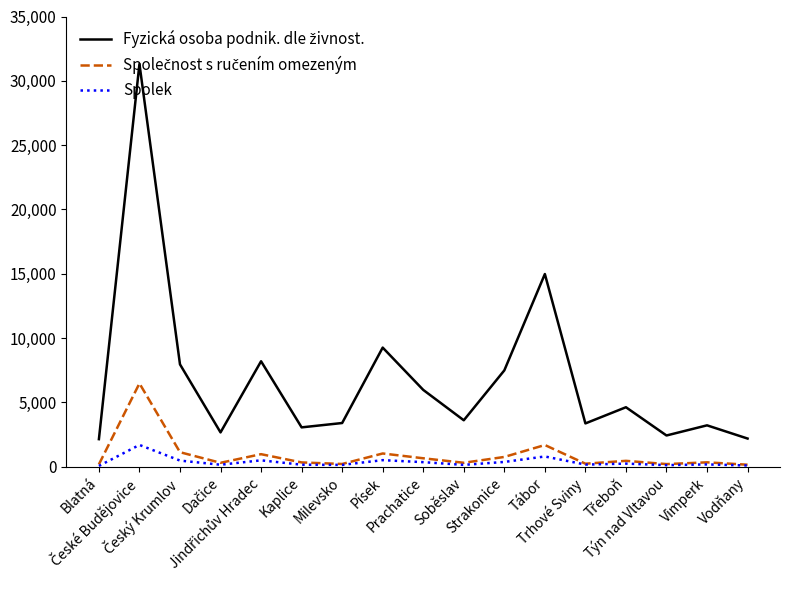

What is the highest value of the Spolek series?

1698